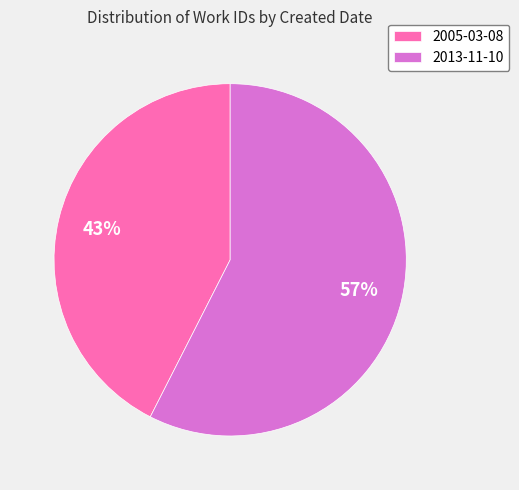

Is it true that 2005-03-08 is 43% of the pie?

True